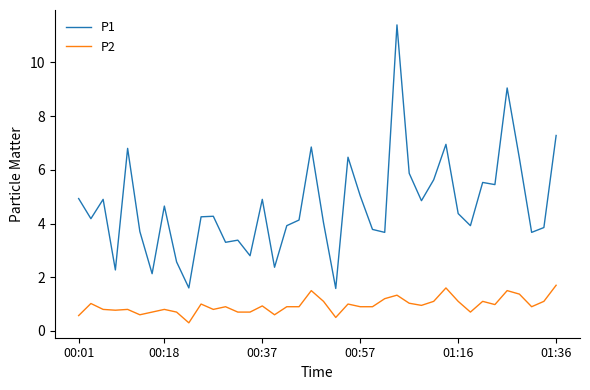

True or false: P2 and P1 intersect in this chart.

False